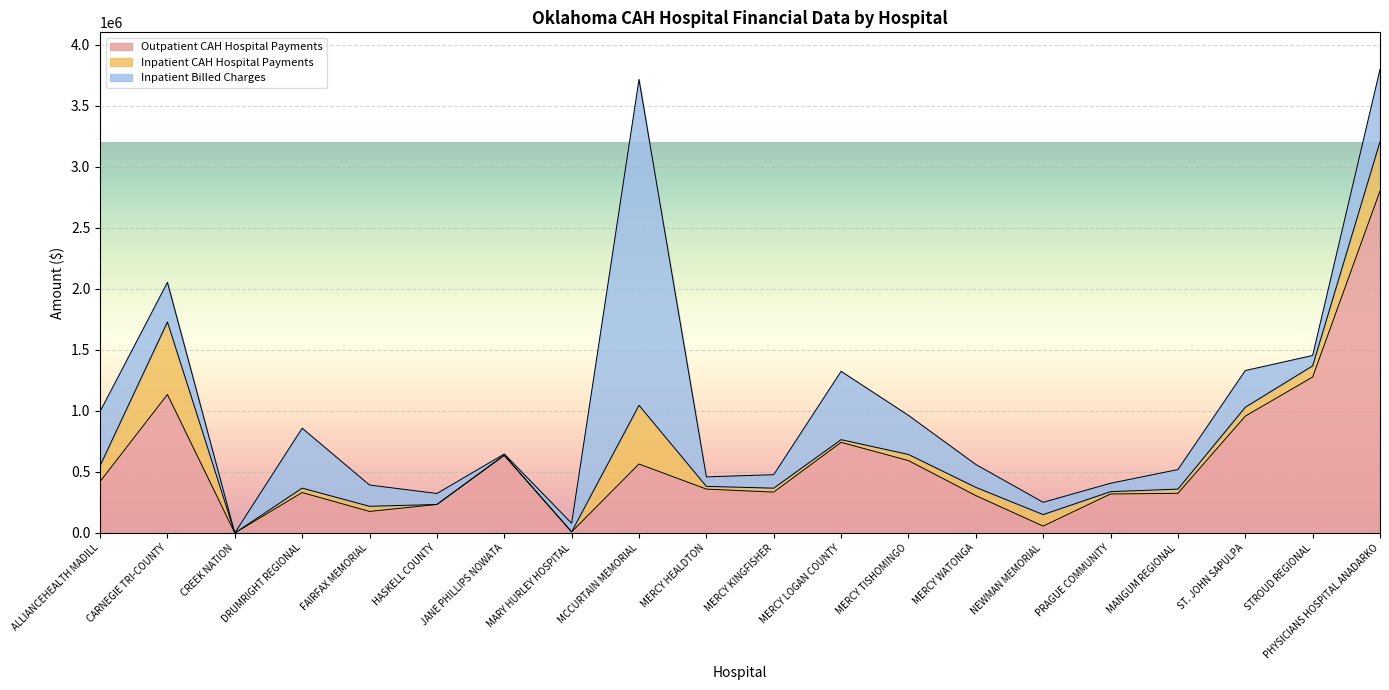

Is it true that Inpatient Billed Charges equals 8702.0 at JANE PHILLIPS NOWATA?

True